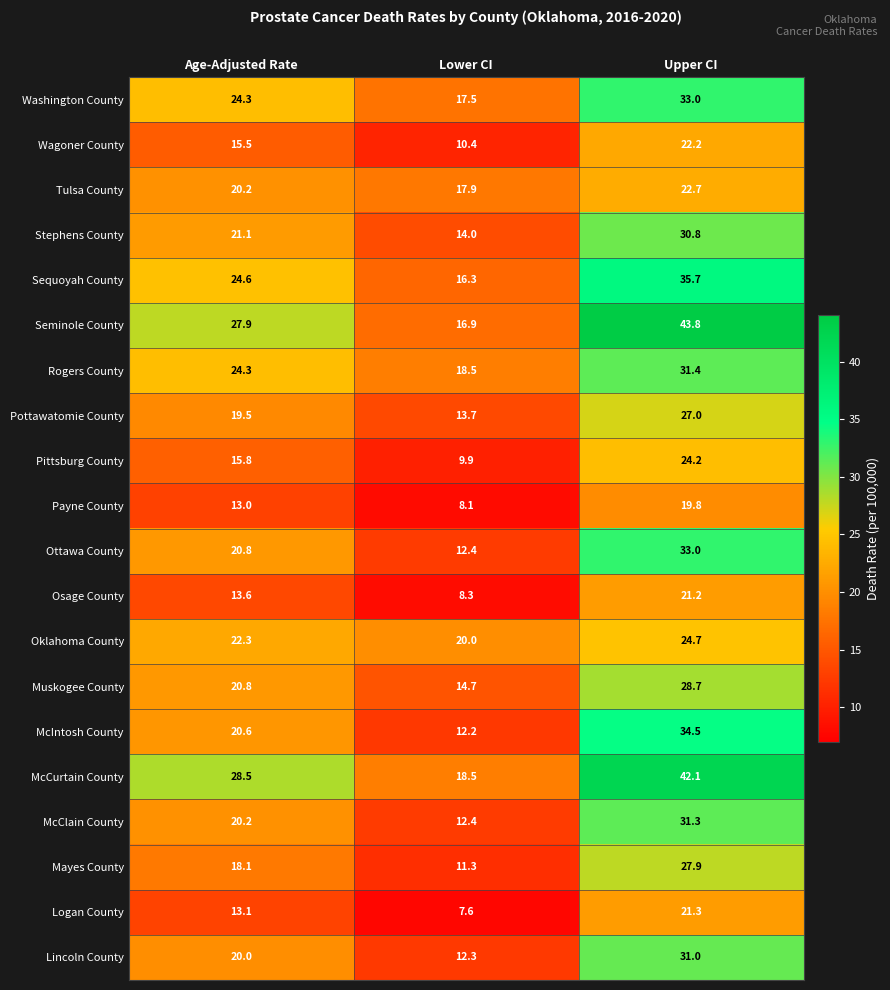

At which category does the chart reach its minimum across all series?

Lower CI